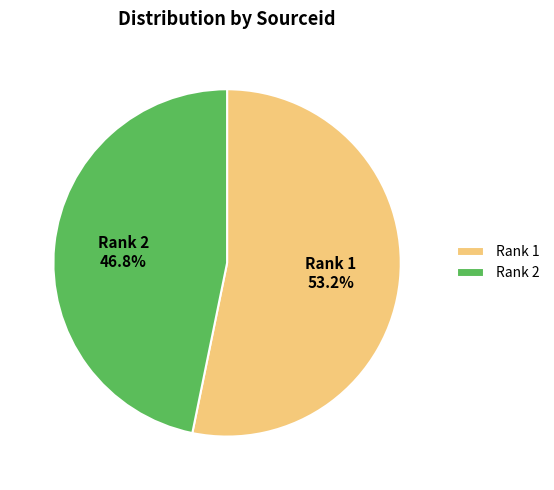

What is the total percentage of Rank 1 and Rank 2?

100.0%